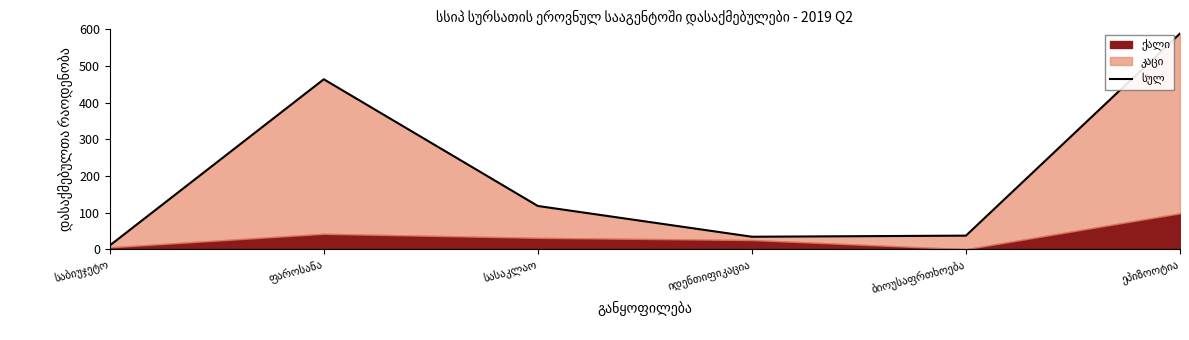

Rank the categories by value from lowest to highest.

საბიუჯეტო, იდენთიფიკაცია, ბიოუსაფრთხოება, სასაკლაო, ფაროსანა, ეპიზოოტია